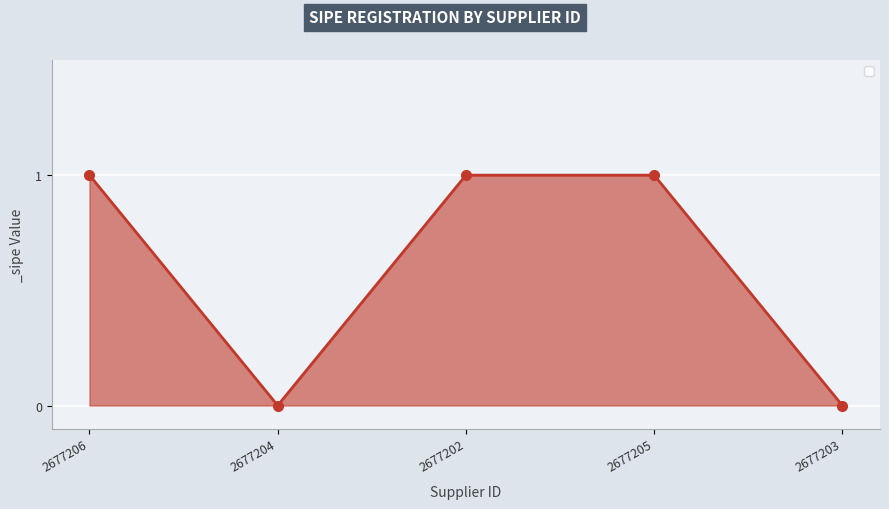

Between 2677203 and 2677206, which is larger?

2677206